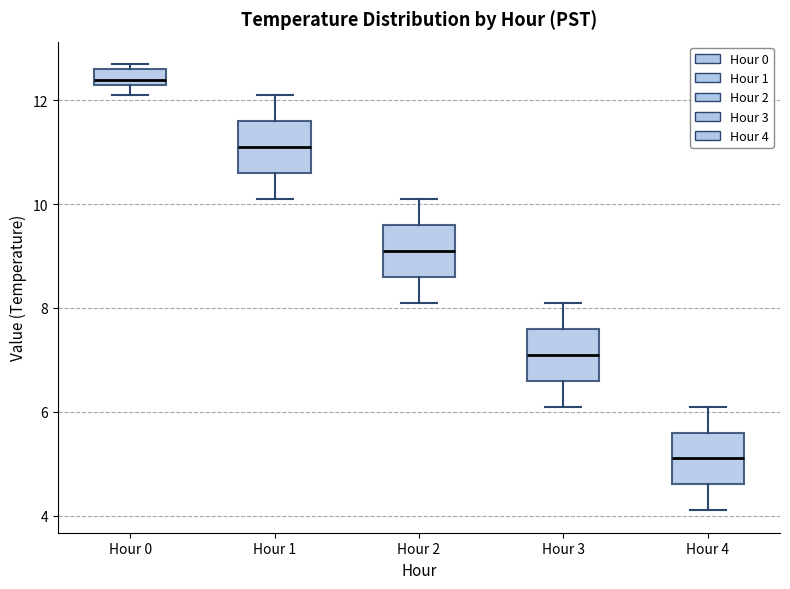

Where is the upper edge of the box for Hour 2 on the y-axis? The values are not printed on the chart, so give them approximately, as read against the axis.

9.6